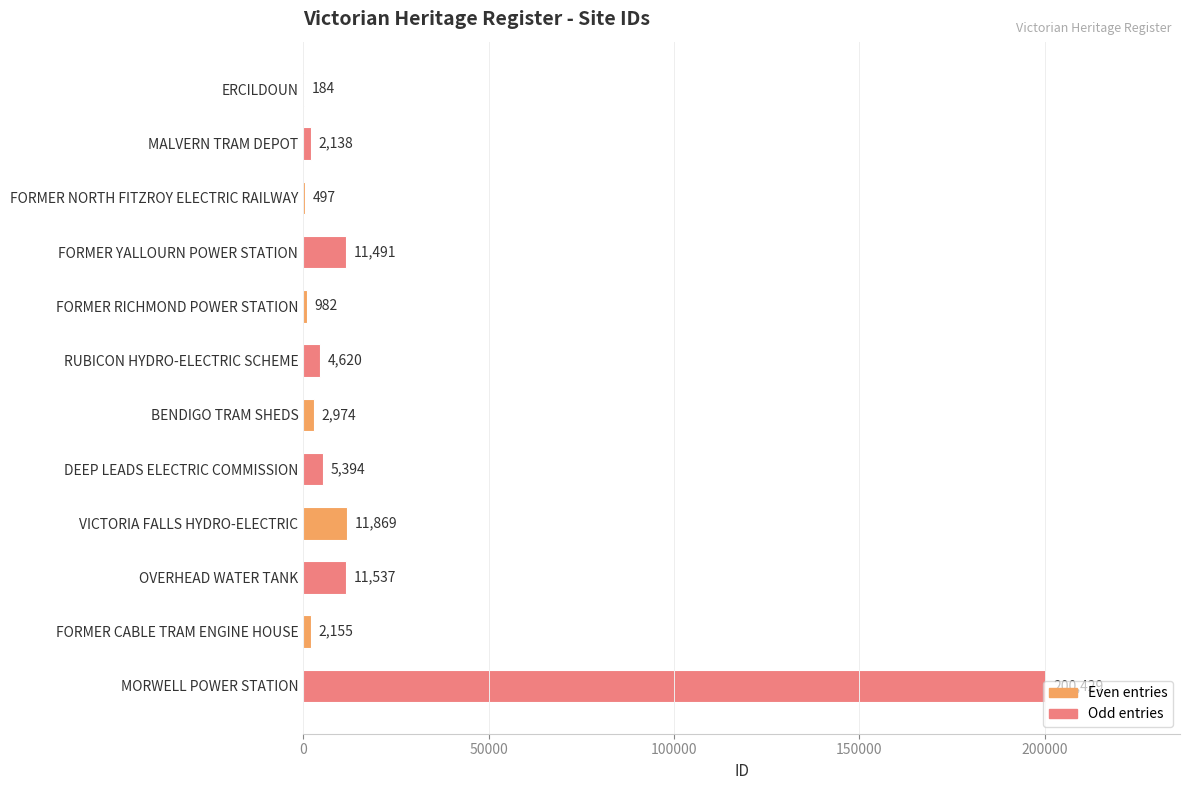

What is the sum of the values at FORMER CABLE TRAM ENGINE HOUSE and FORMER NORTH FITZROY ELECTRIC RAILWAY?

2652